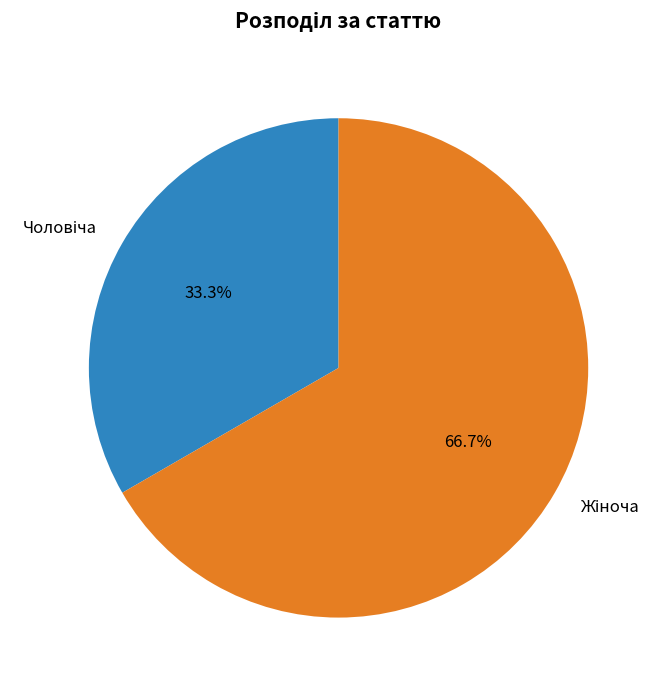

Is there a majority slice in this chart?

Yes